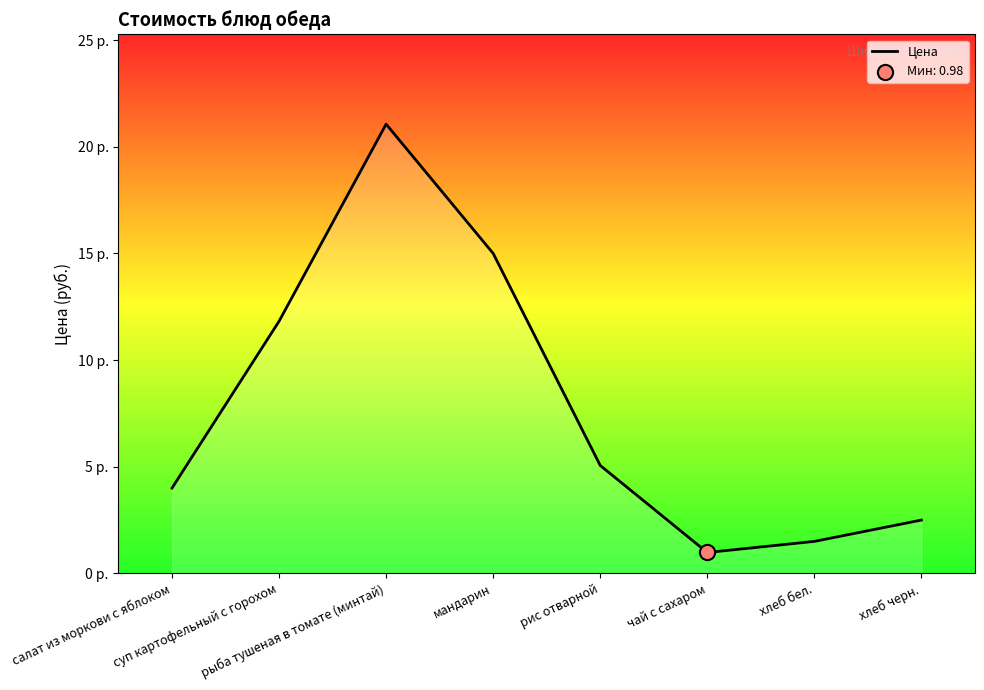

Which has a higher value, суп картофельный с горохом or рыба тушеная в томате (минтай)?

рыба тушеная в томате (минтай)